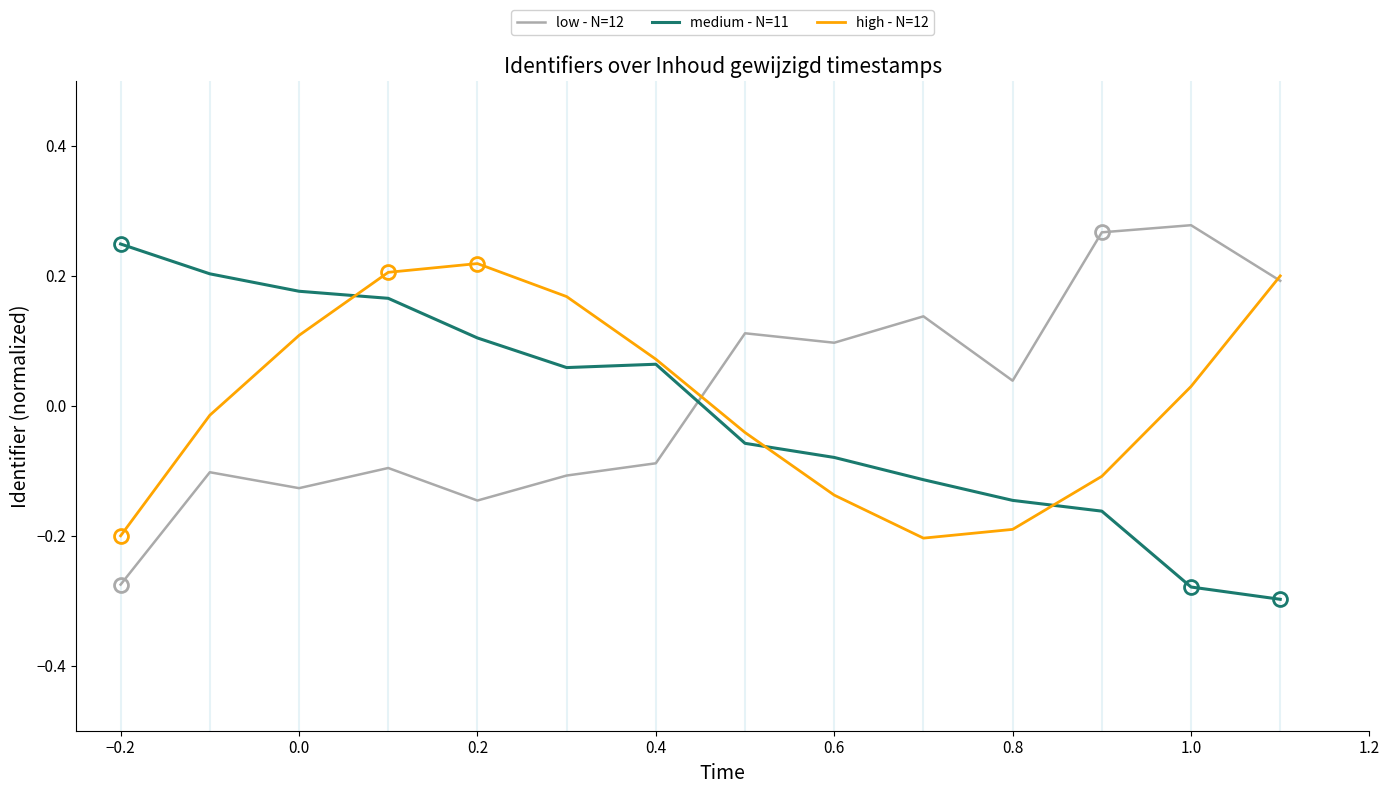

In medium - N=11, how many points are higher than both neighbors (excluding endpoints)?

1